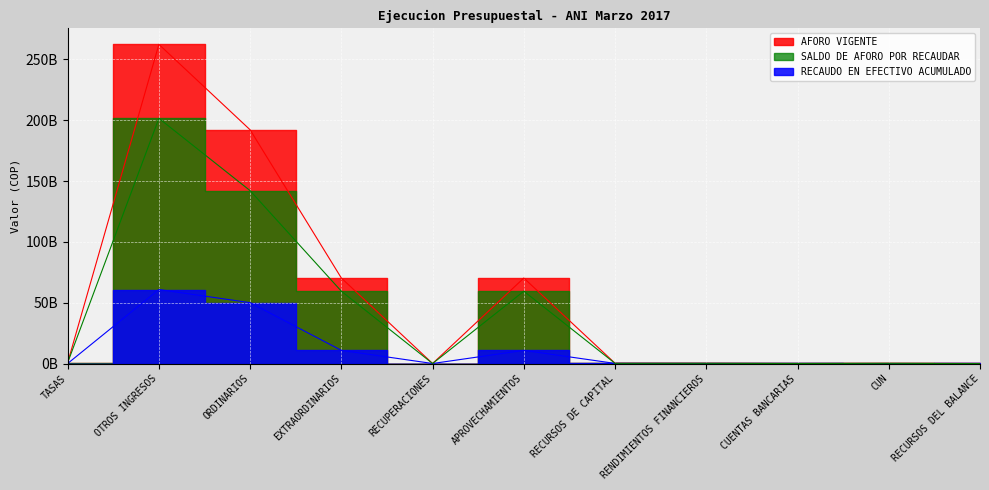

True or false: AFORO VIGENTE has more than 2 interior local peaks.

True